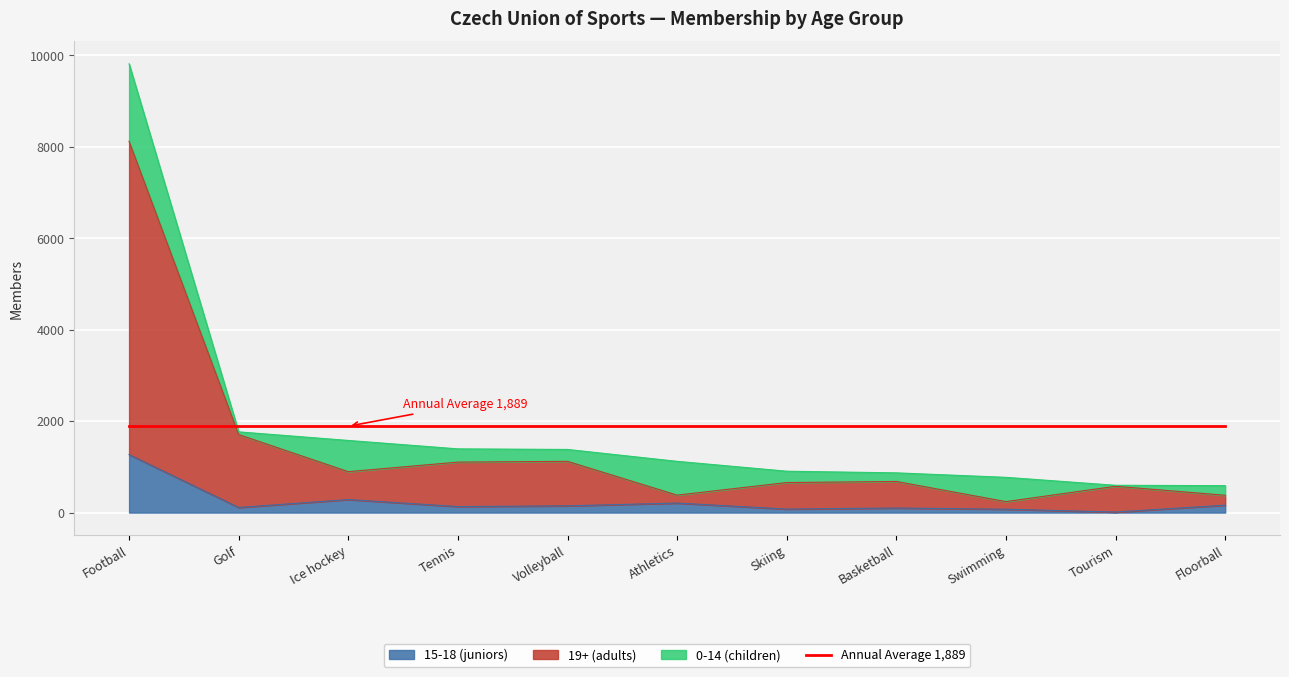

What is the value of the 19+ (adults) point at the 2nd from the left?

1707